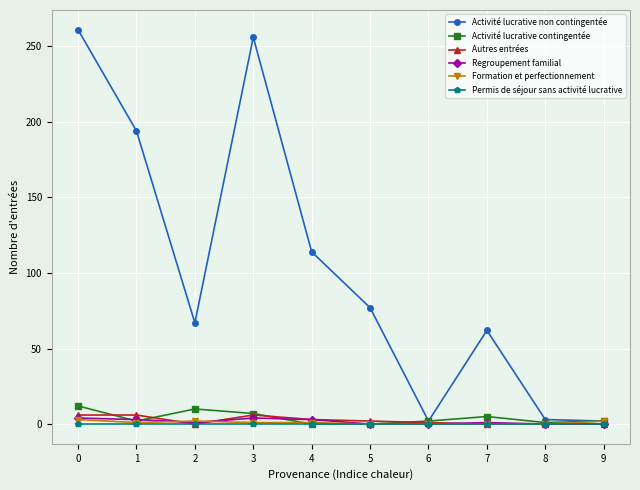

Is the value of Autres entrées at 3 greater than the value of Activité lucrative non contingentée at 6?

Yes